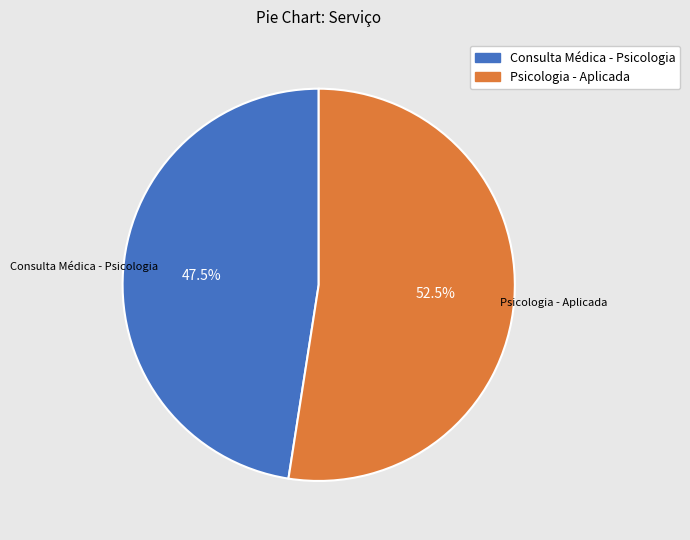

How many slices are in this pie chart?

2